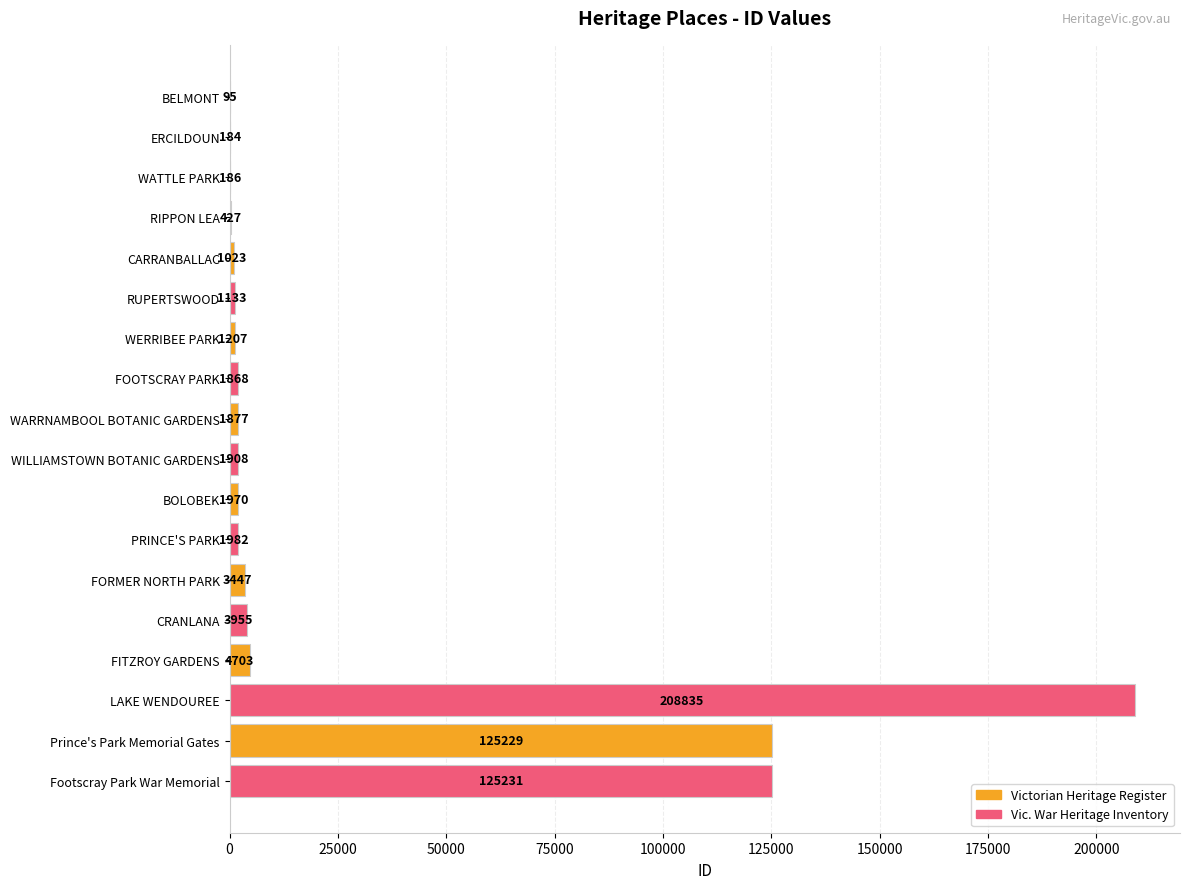

Are the bars horizontal?

Yes